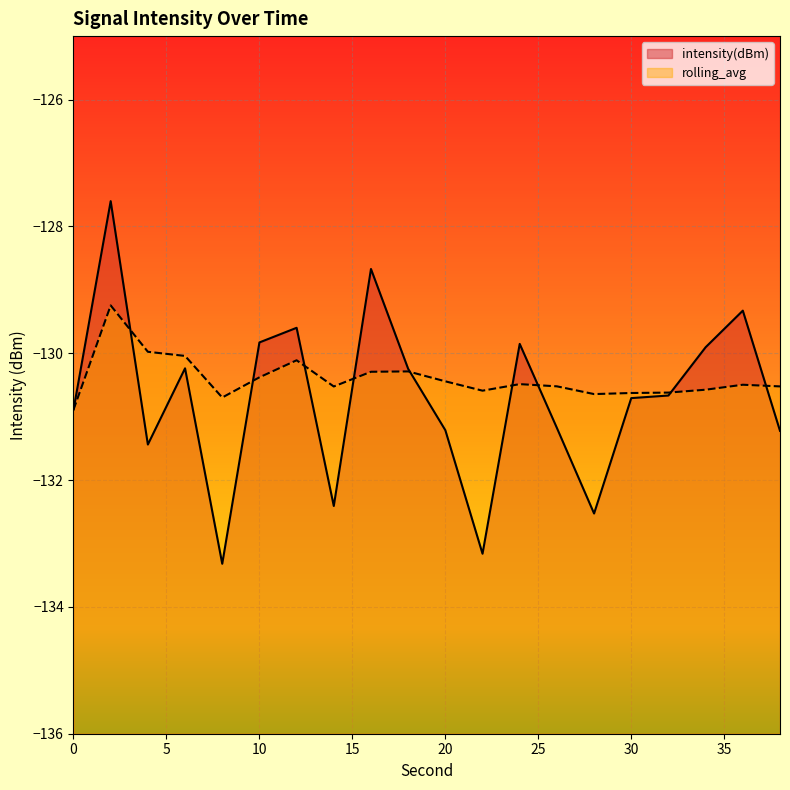

What is the difference between the rolling_avg values at 18 and 28?

0.4